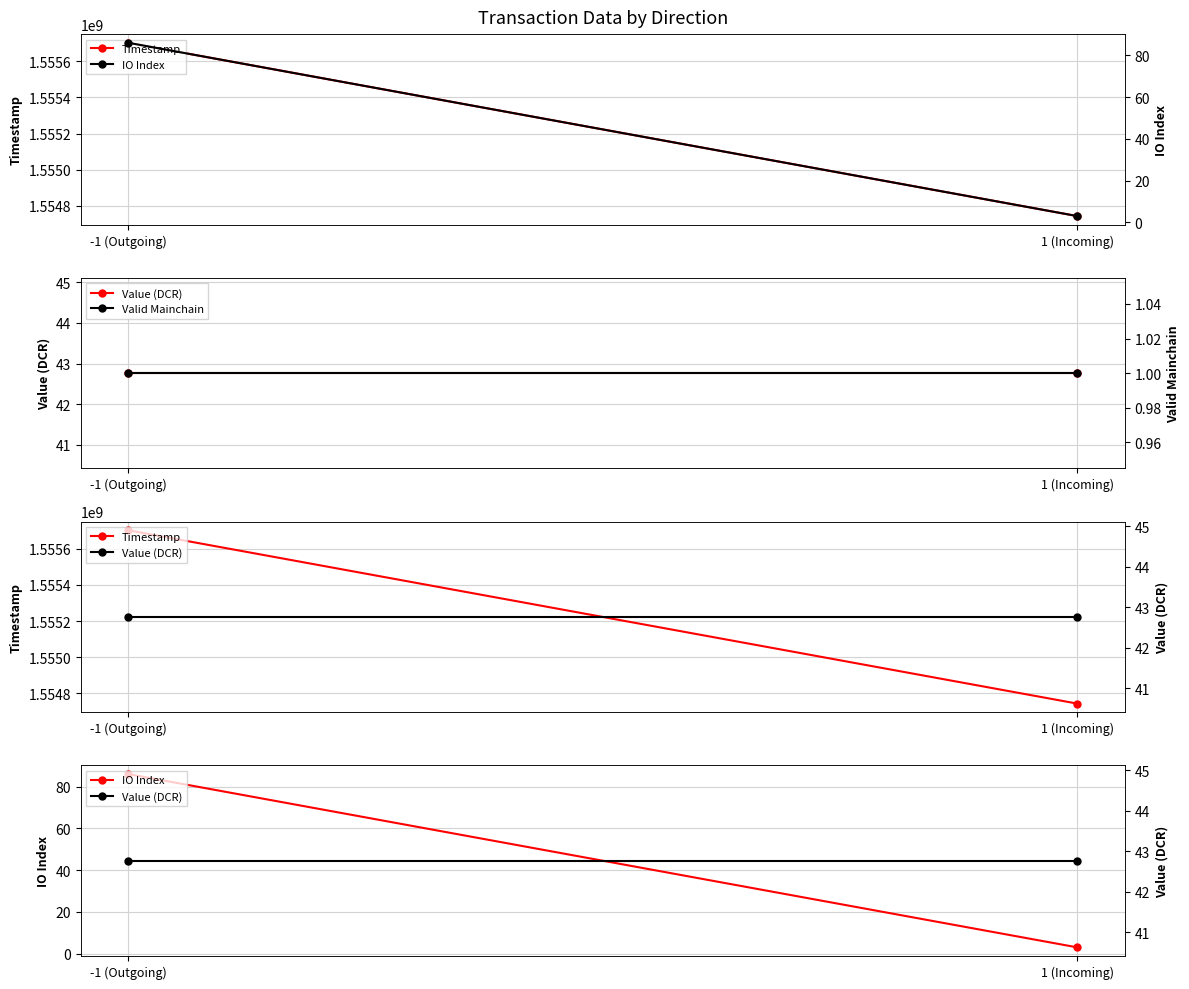

Reading left to right, transcribe all the data shown in this chart.

Timestamp: -1 (Outgoing)=1555702619.0	1 (Incoming)=1554743515.7
Value (DCR): -1 (Outgoing)=42.8	1 (Incoming)=42.8
IO Index: -1 (Outgoing)=86.0	1 (Incoming)=3.0
Valid Mainchain: -1 (Outgoing)=1.0	1 (Incoming)=1.0